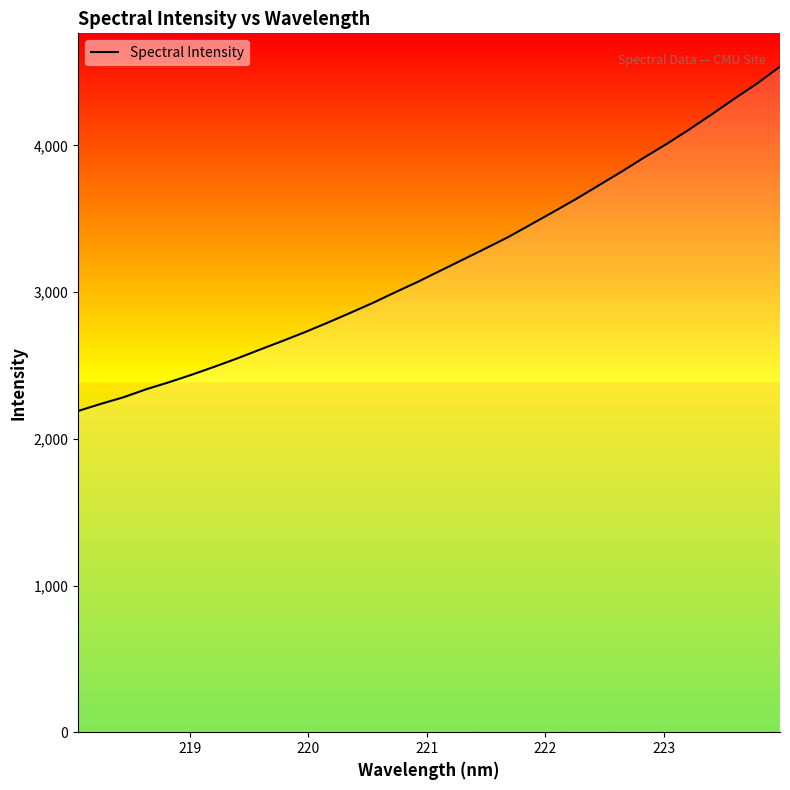

What is the maximum value shown in the chart?

4537.4